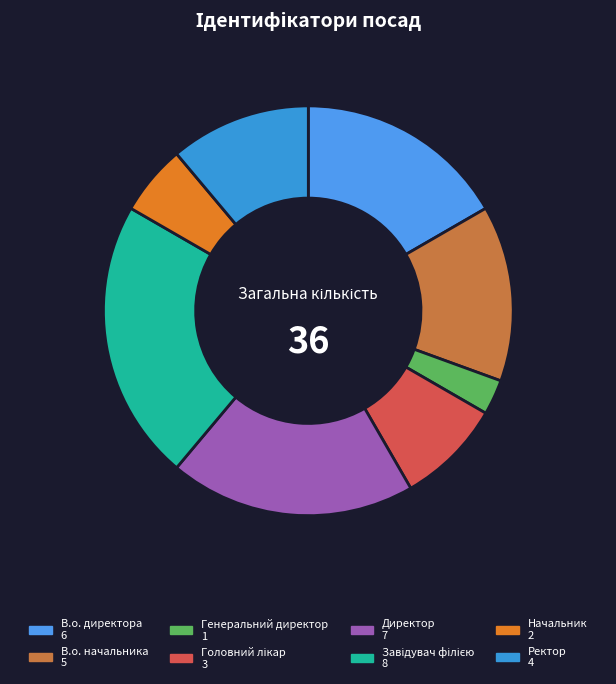

Combined, do Директор and Ректор account for over 50%?

No